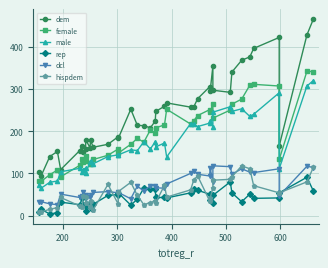

Count the number of data series in this chart.

6